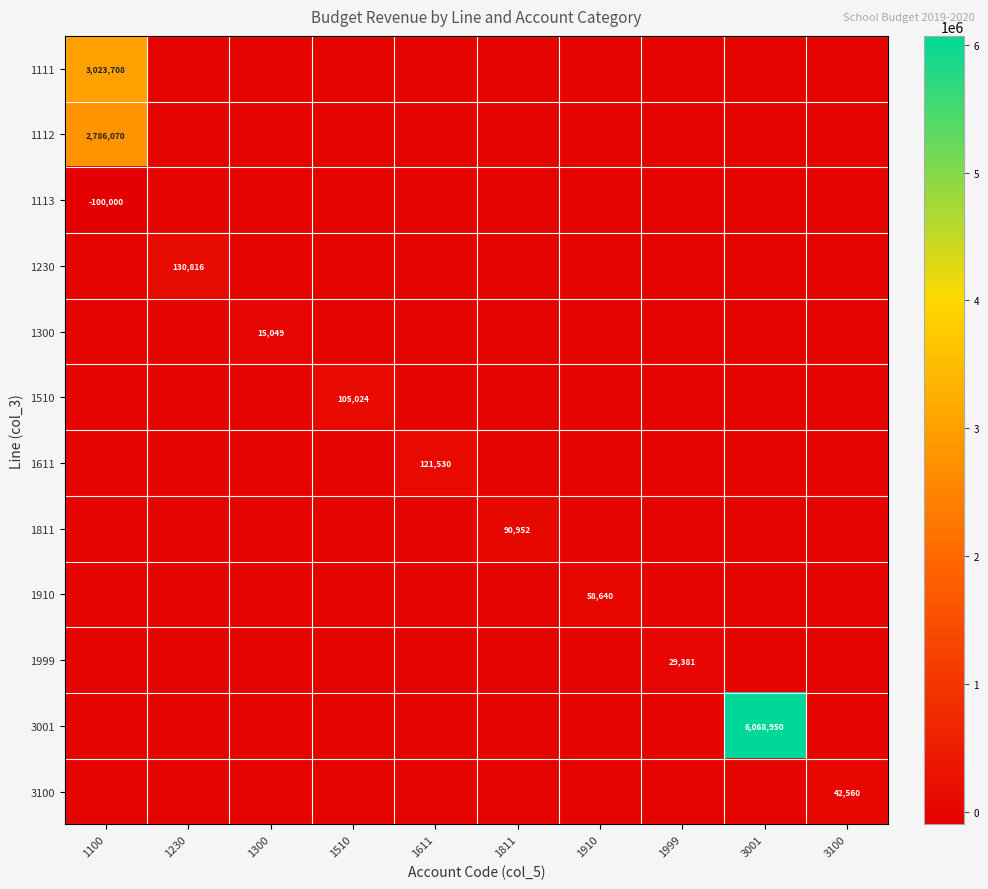

How many distinct data groups are displayed?

12